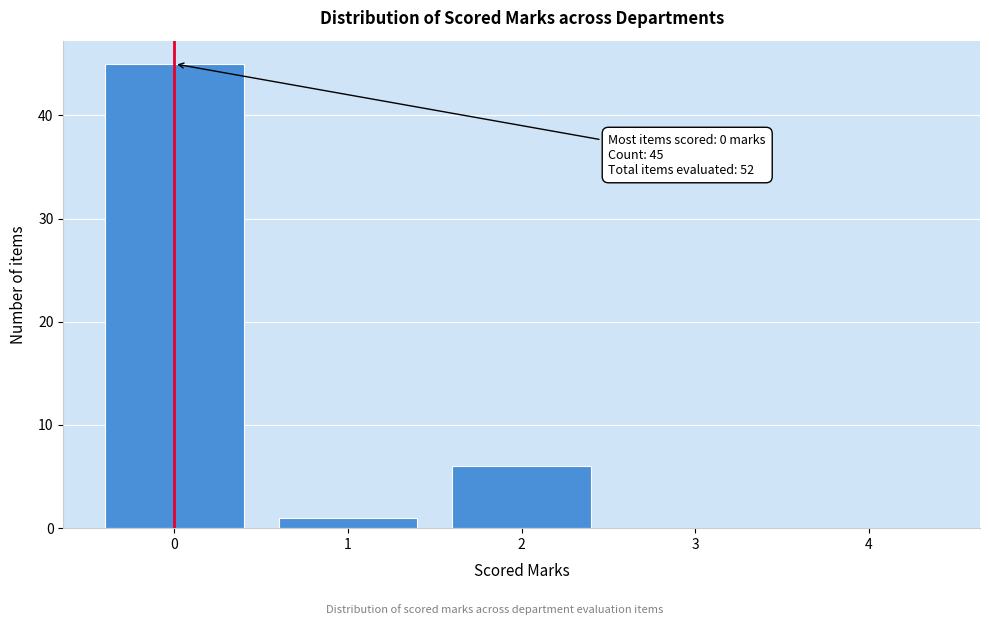

Reading left to right, extract all data points from this chart.

0=45	1=1	2=6	3=0	4=0